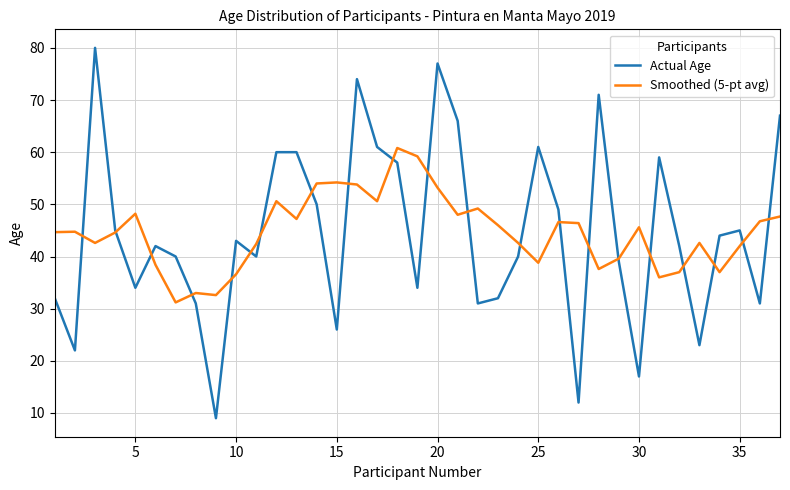

What is the smallest value displayed?

9.0